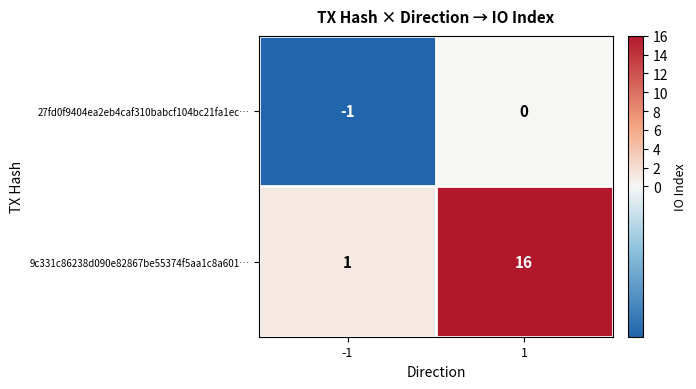

What is the maximum value shown in the chart?

16